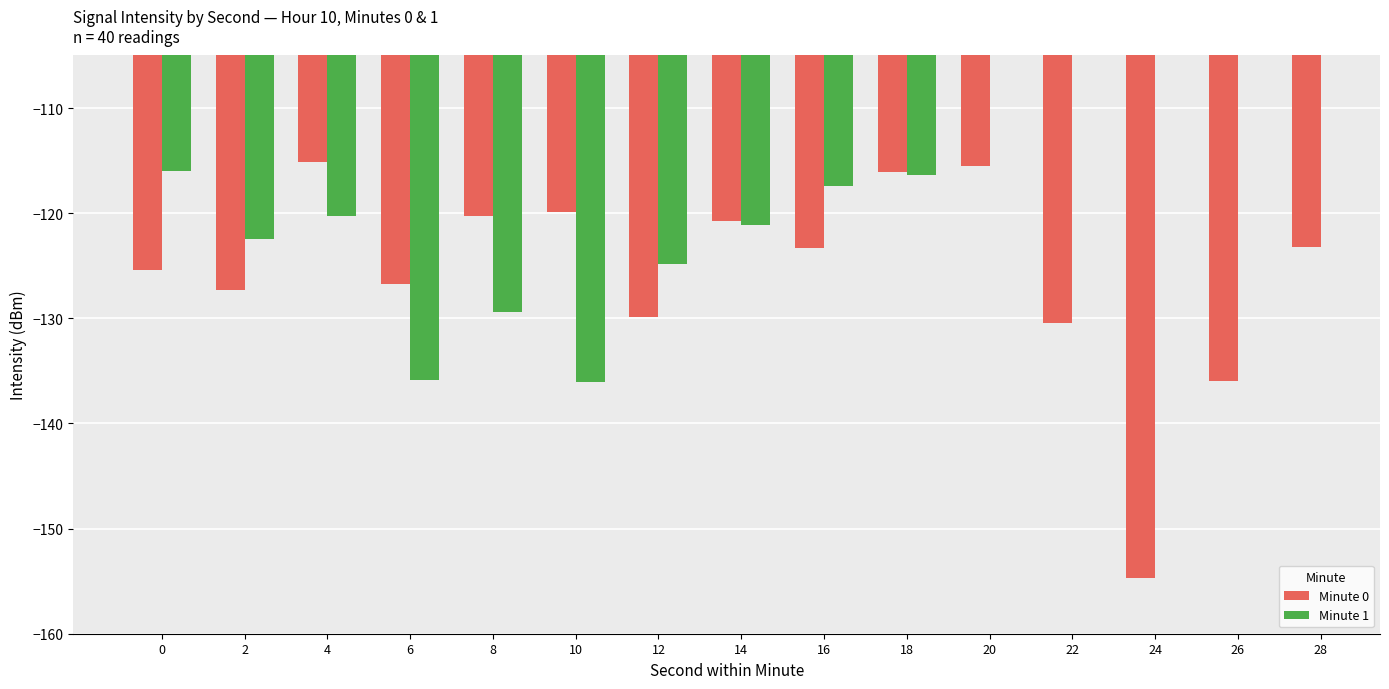

What is the value of the Minute 0 bar at the 15th from the left?

-123.2